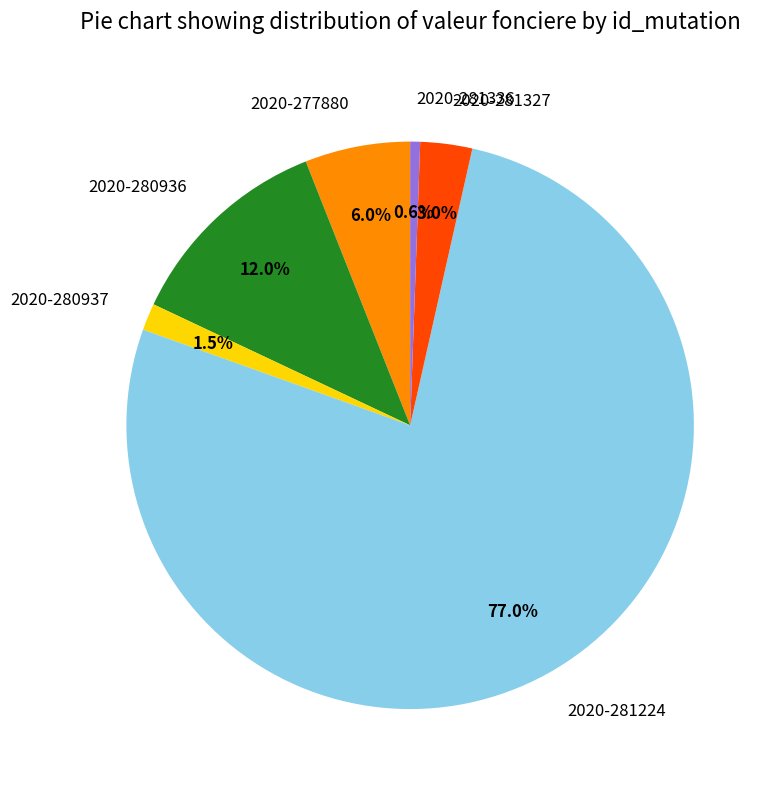

Does 2020-280936 represent more than half of the total?

No